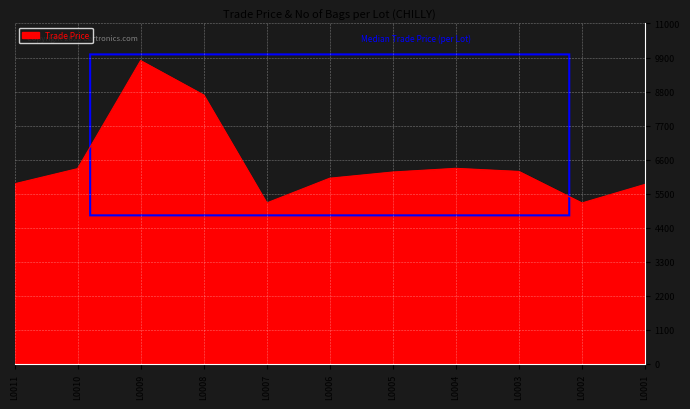

At which category does the data reach its first local valley?

L0007